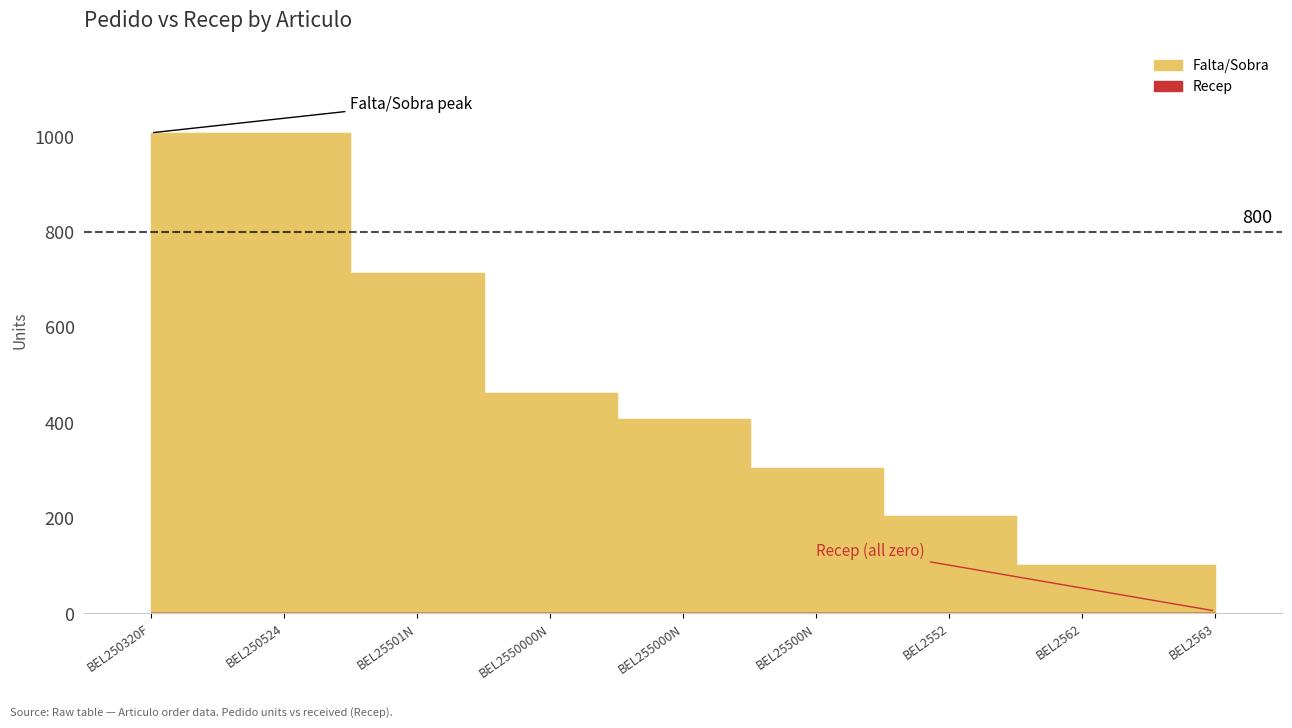

What is the sum of the values at BEL25500N and BEL25501N?

1020